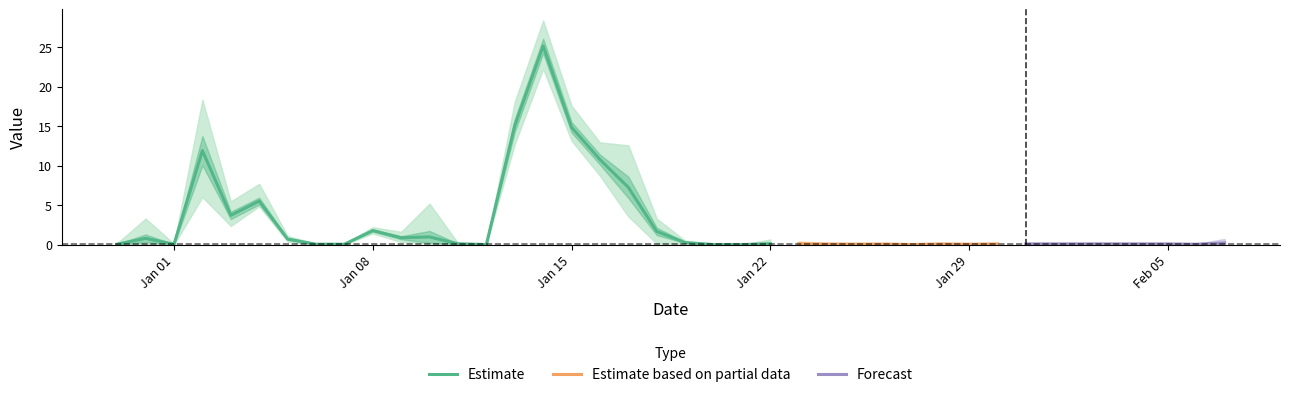

How many distinct data groups are displayed?

3